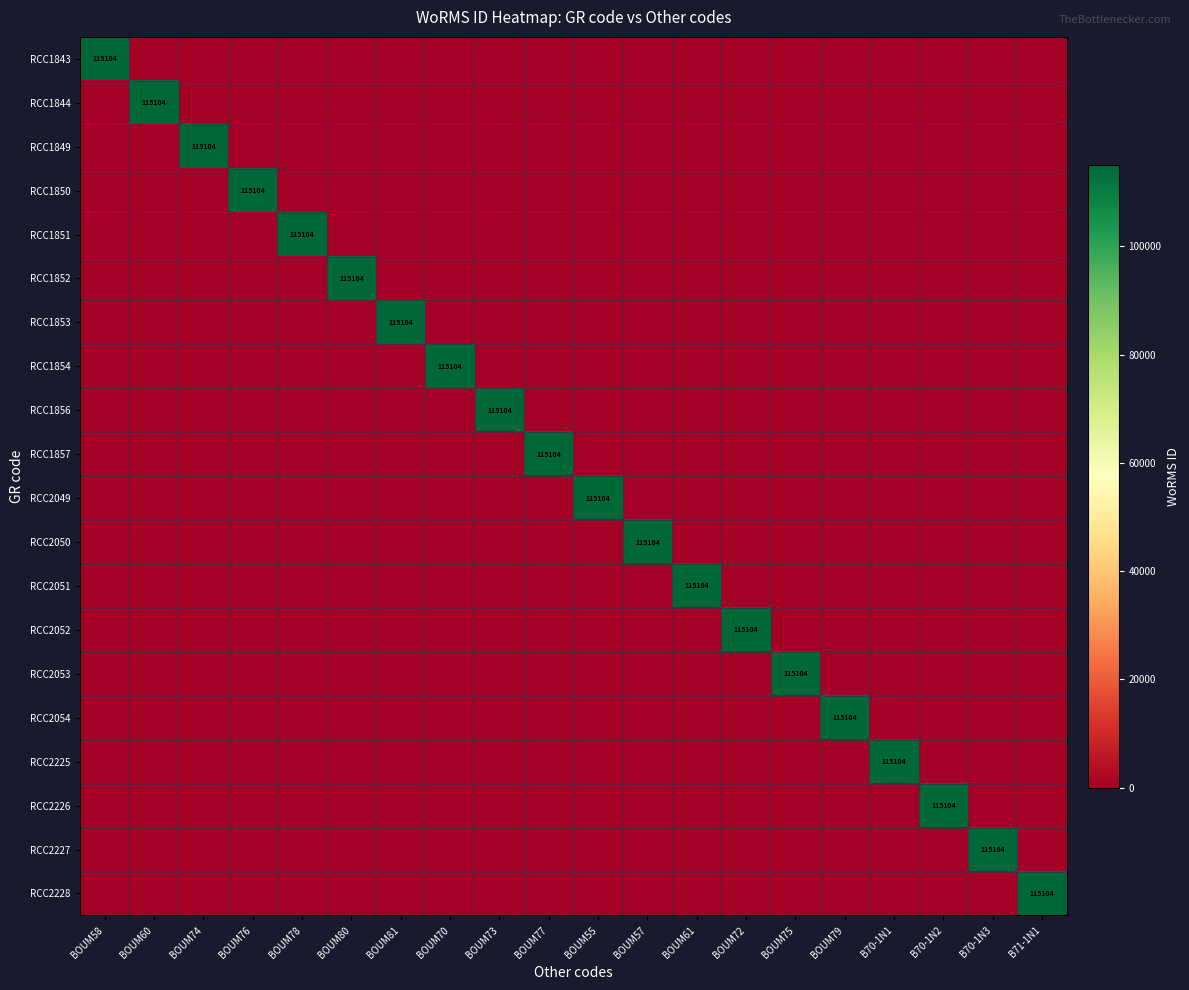

How many distinct data groups are displayed?

20